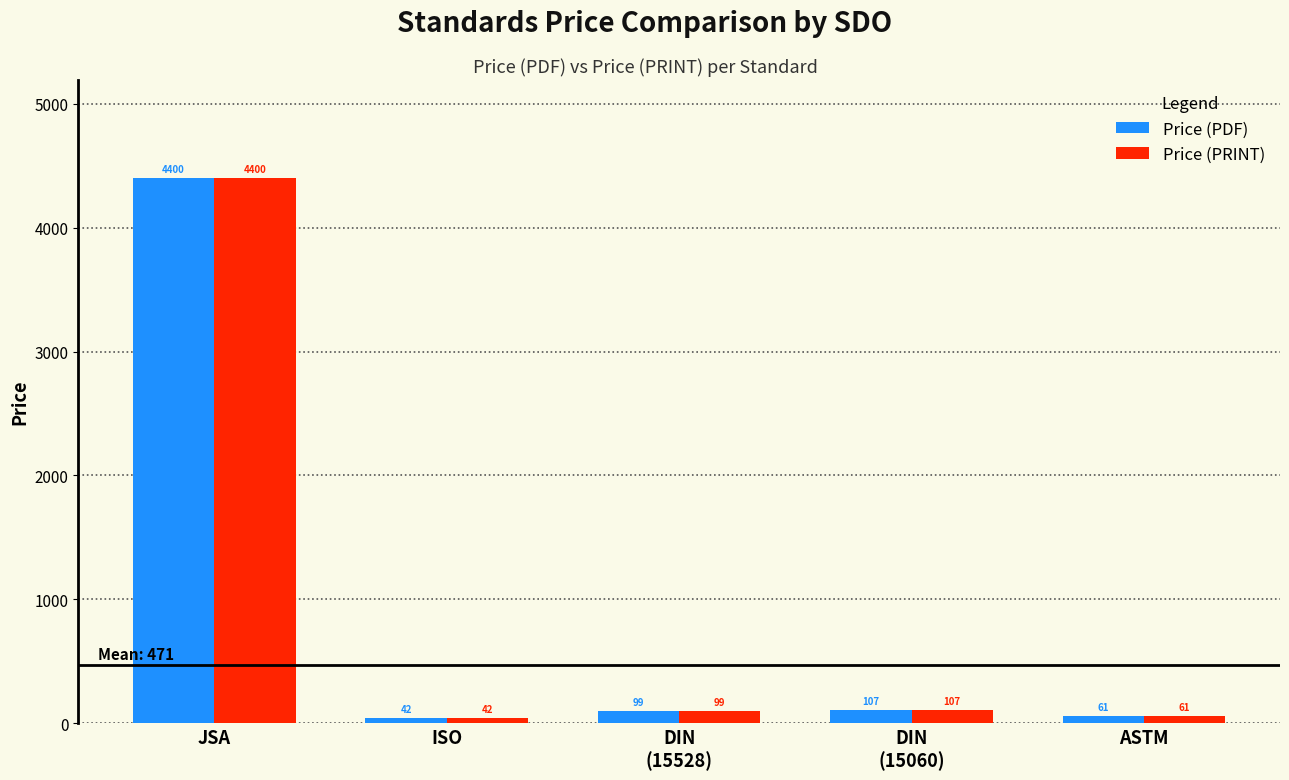

The value of Price (PDF) at ISO is 42.0. True or false?

True